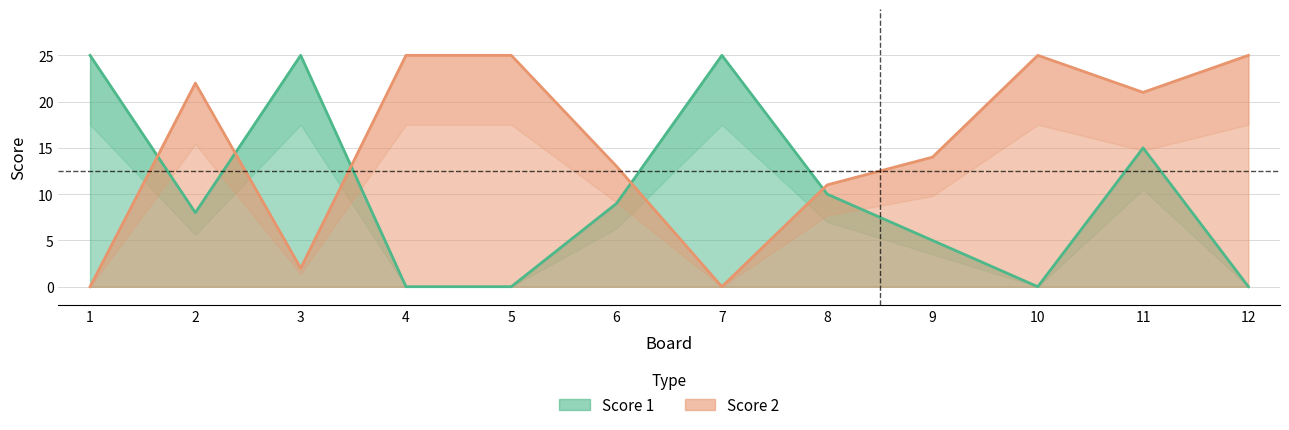

Which series changed the most between 6 and 11?

Score 2